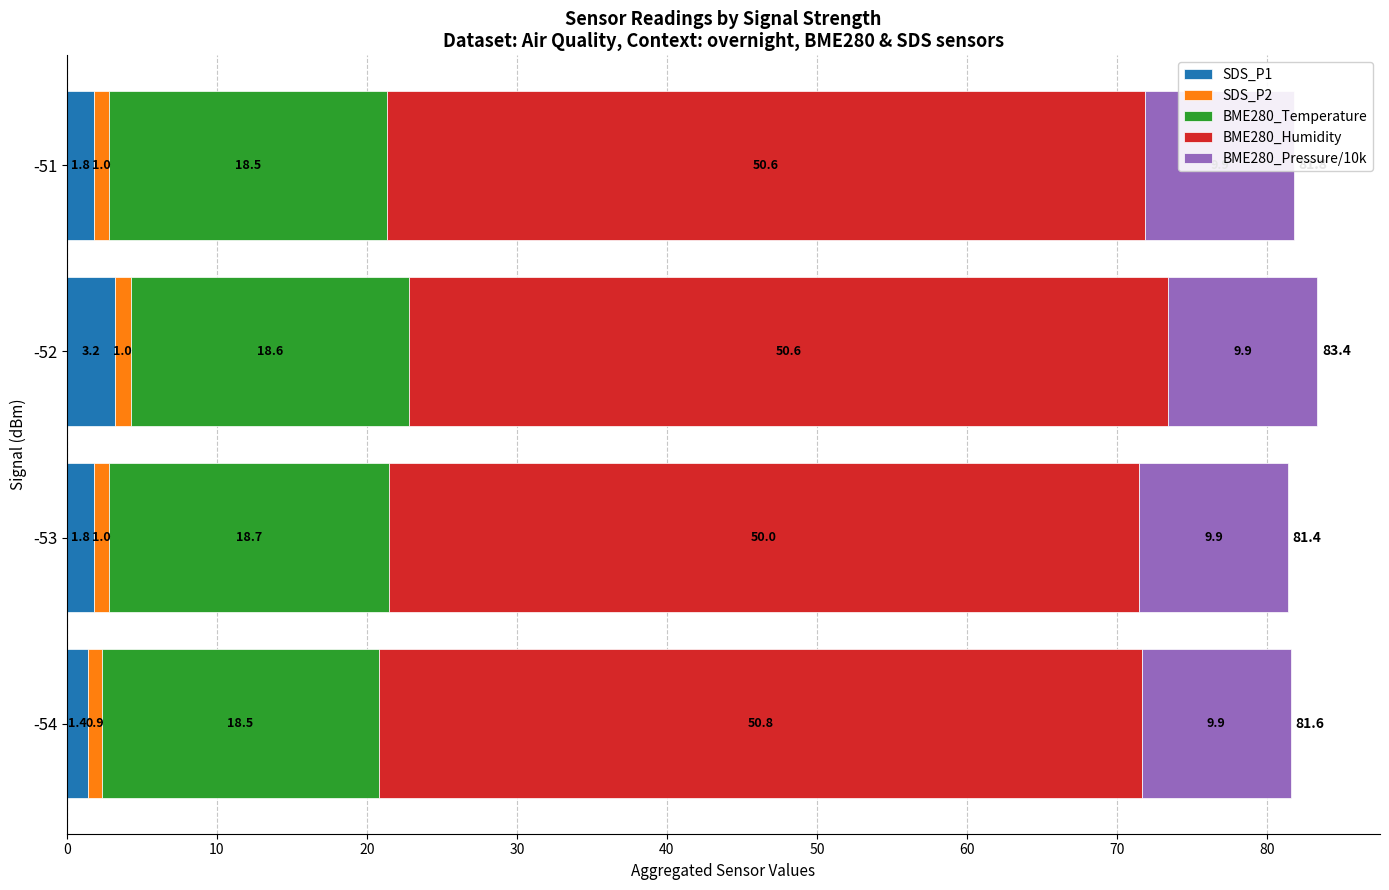

What is the difference between the maximum and minimum values in the SDS_P1 series?

1.8